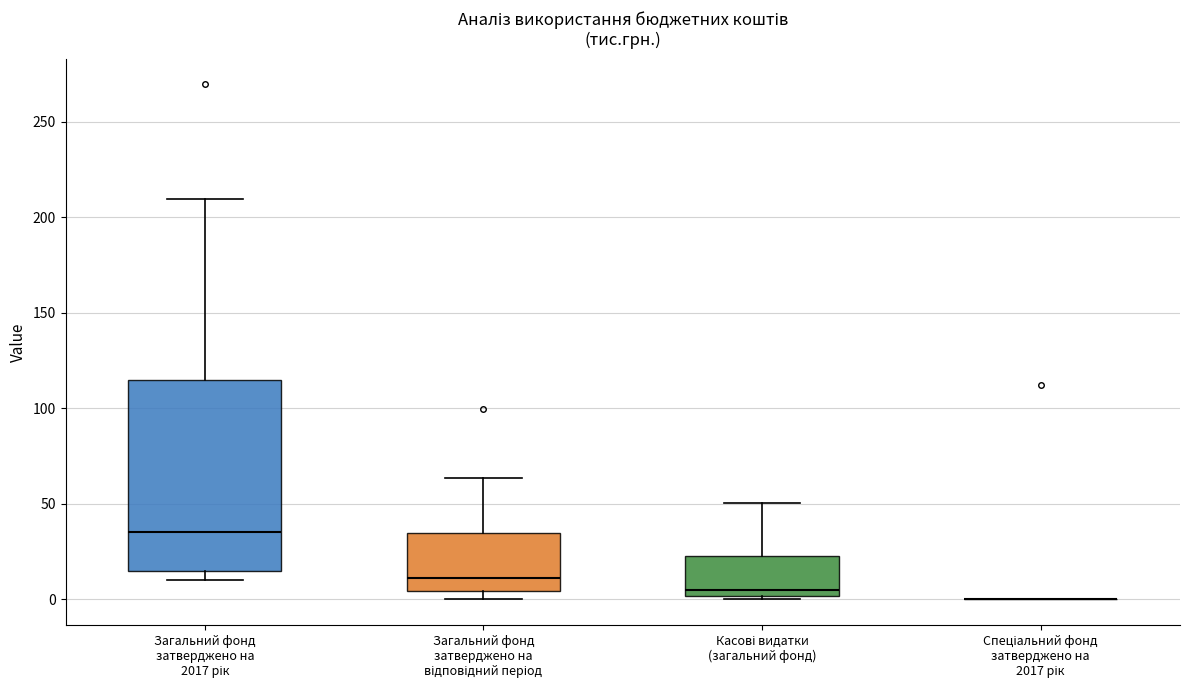

Which box is the tallest, from its lower edge to its upper edge?

Загальний фонд затверджено на 2017 рік